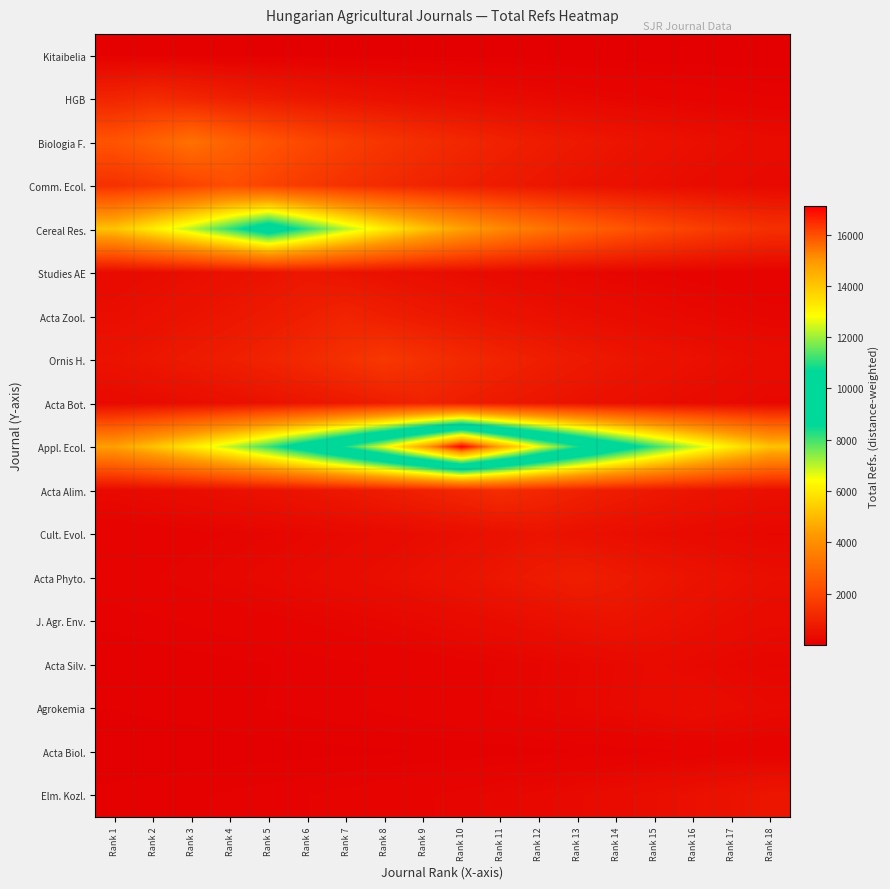

Which series has the widest spread of values?

Appl. Ecol.